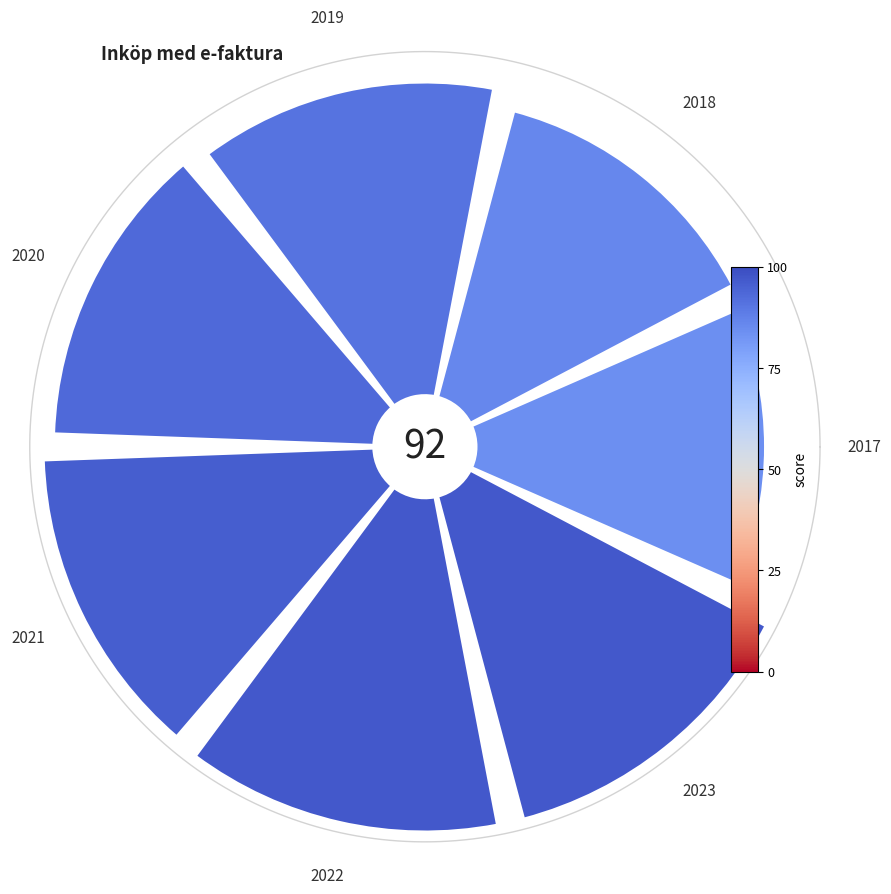

To the nearest percent, what is the difference between the largest and smallest slice percentages?

2%